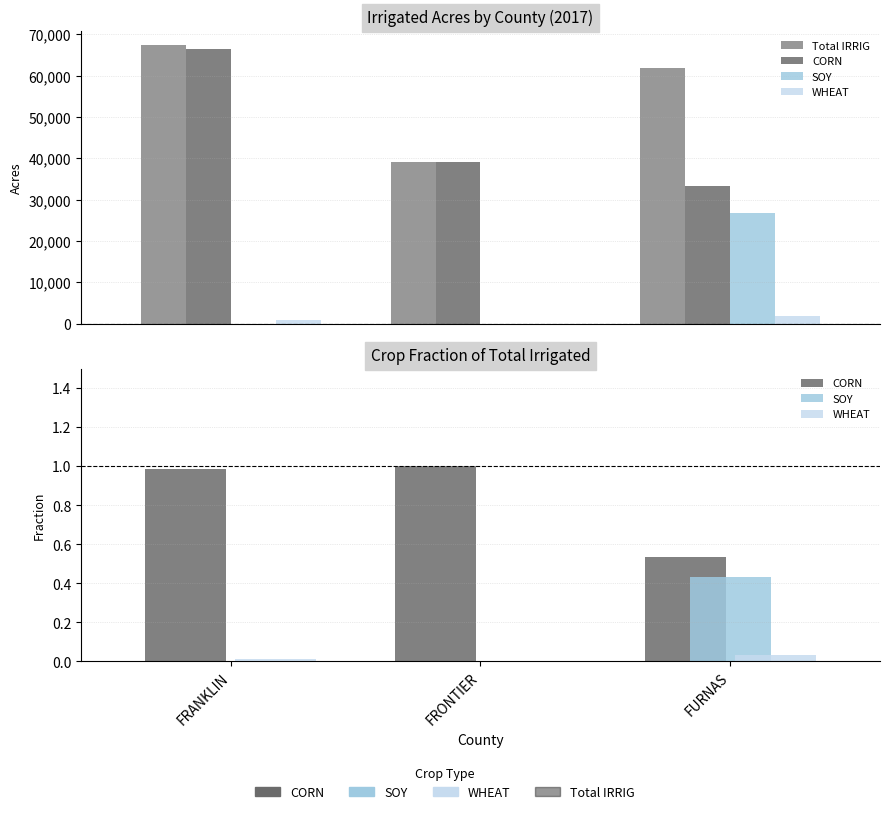

What is the difference between the maximum and minimum values in the CORN series?

0.5